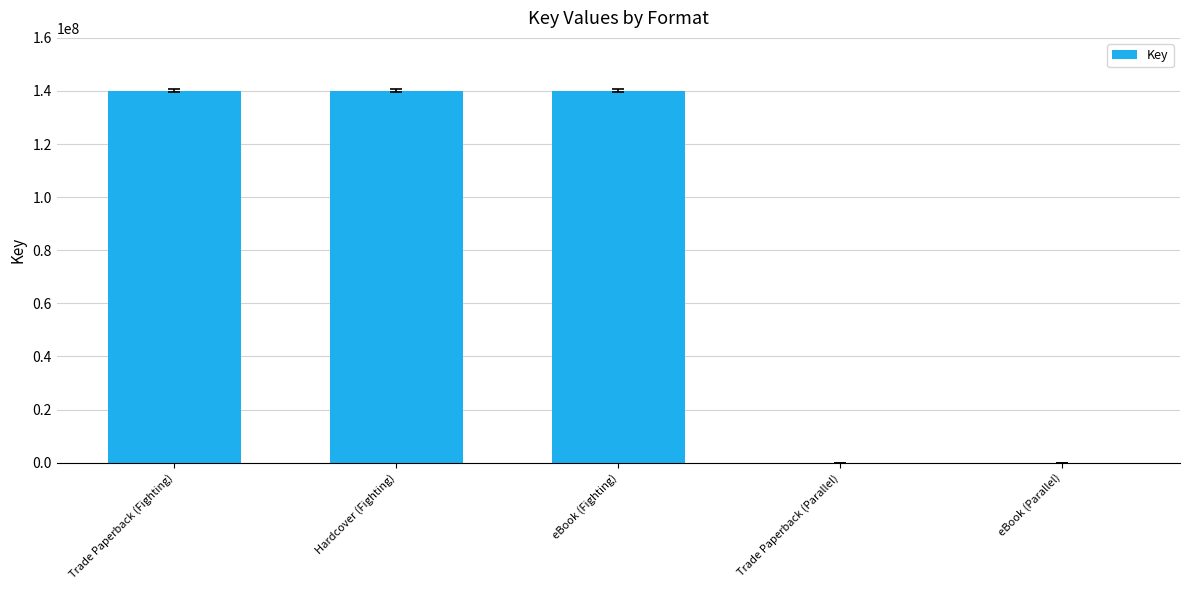

Are the bars horizontal?

No